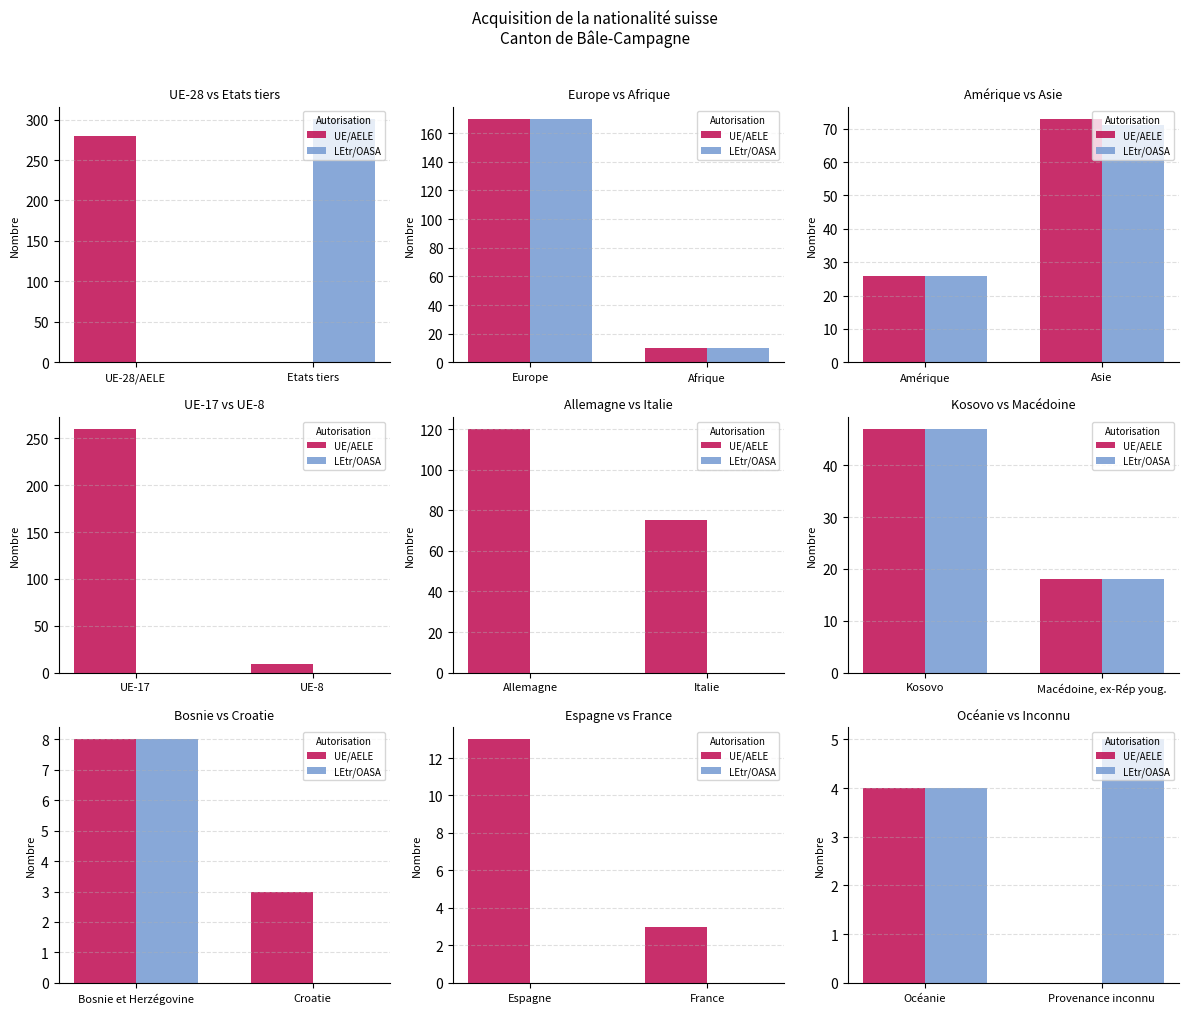

What position from the right is Provenance inconnu?

1